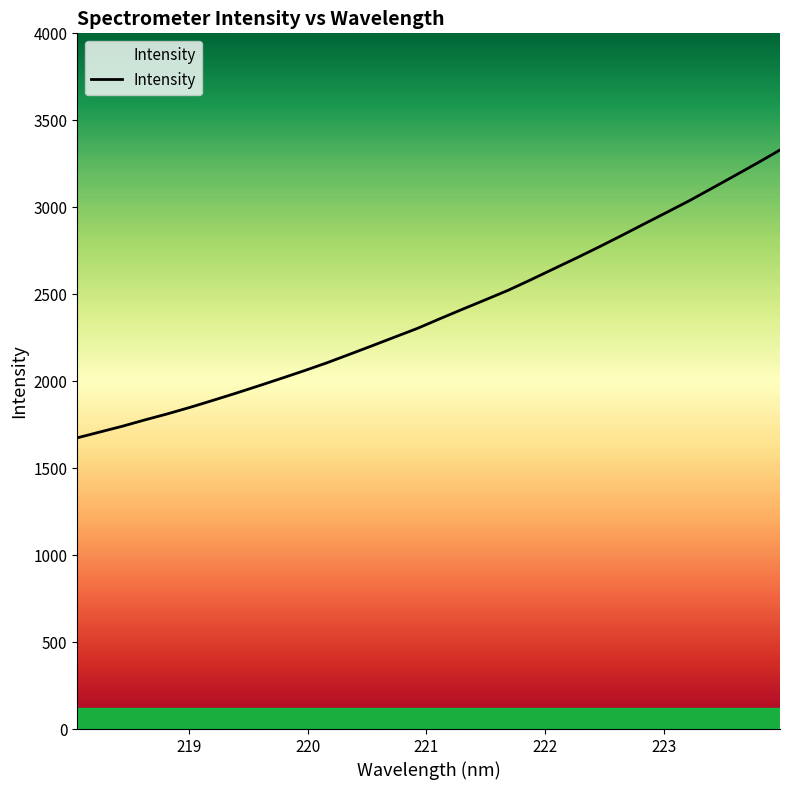

Reading left to right, what are all the values shown in this chart?

1674.4	1707.9	1741.4	1778.1	1813.1	1850.7	1890.5	1931.3	1973.4	2016.3	2060.1	2105.5	2154.4	2203.8	2253.9	2303.9	2359.8	2414.5	2468.2	2522.7	2583.3	2645.5	2707.6	2771.2	2836.9	2904.2	2970.7	3038.0	3109.5	3181.6	3254.3	3329.3